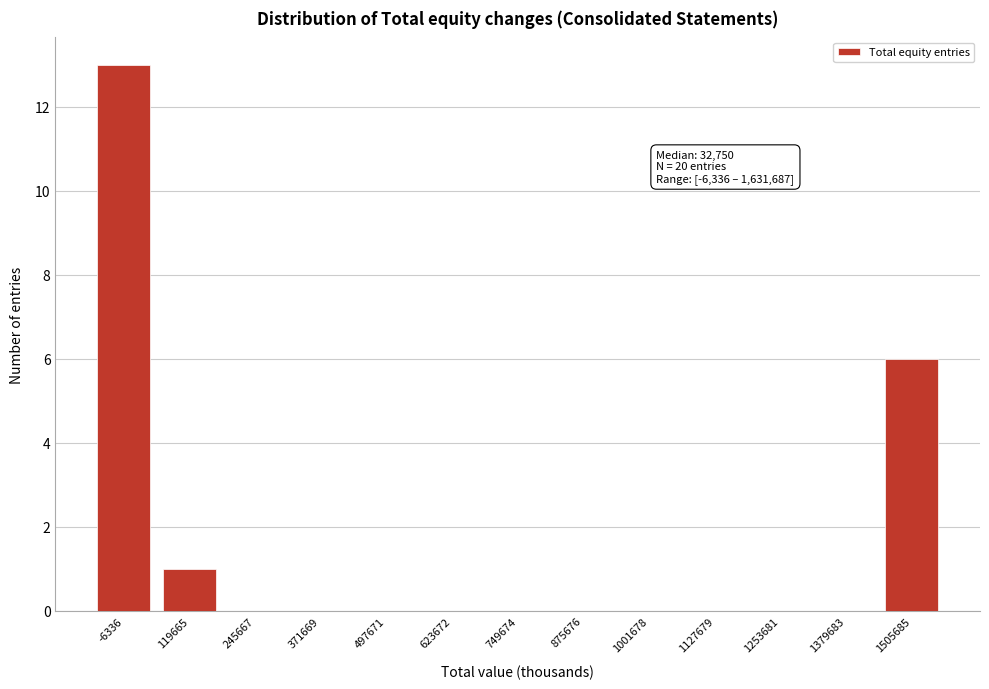

Reading right to left, transcribe all the data shown in this chart.

1505685=6	1379683=0	1253681=0	1127679=0	1001678=0	875676=0	749674=0	623672=0	497671=0	371669=0	245667=0	119665=1	-6336=13